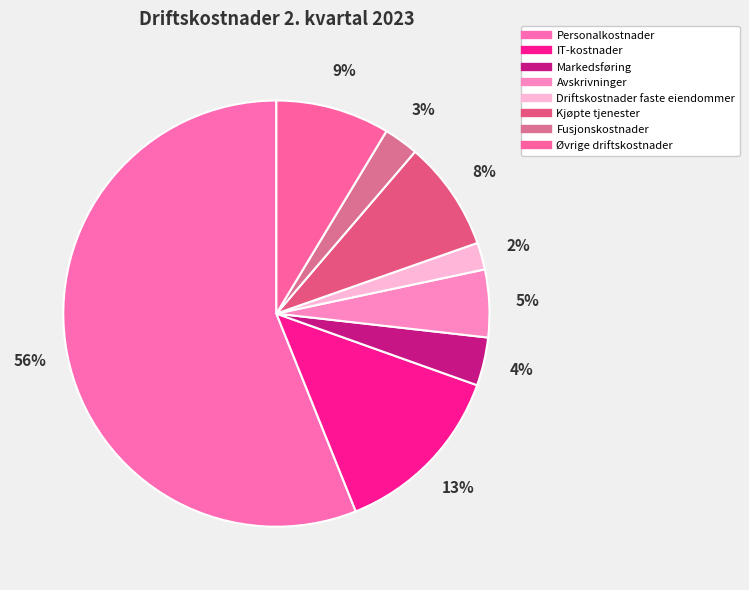

To the nearest percent, what is the difference between the largest and smallest slice percentages?

54%